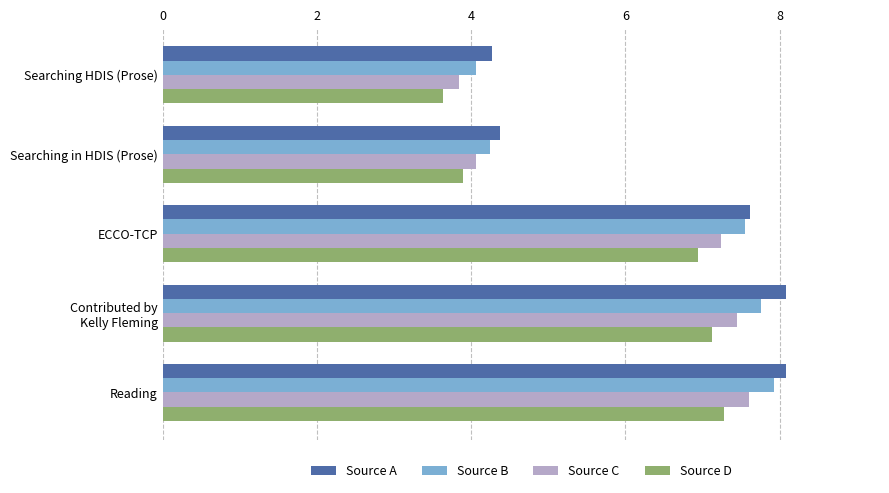

The Source C series shows 4.7 at Reading. True or false?

False